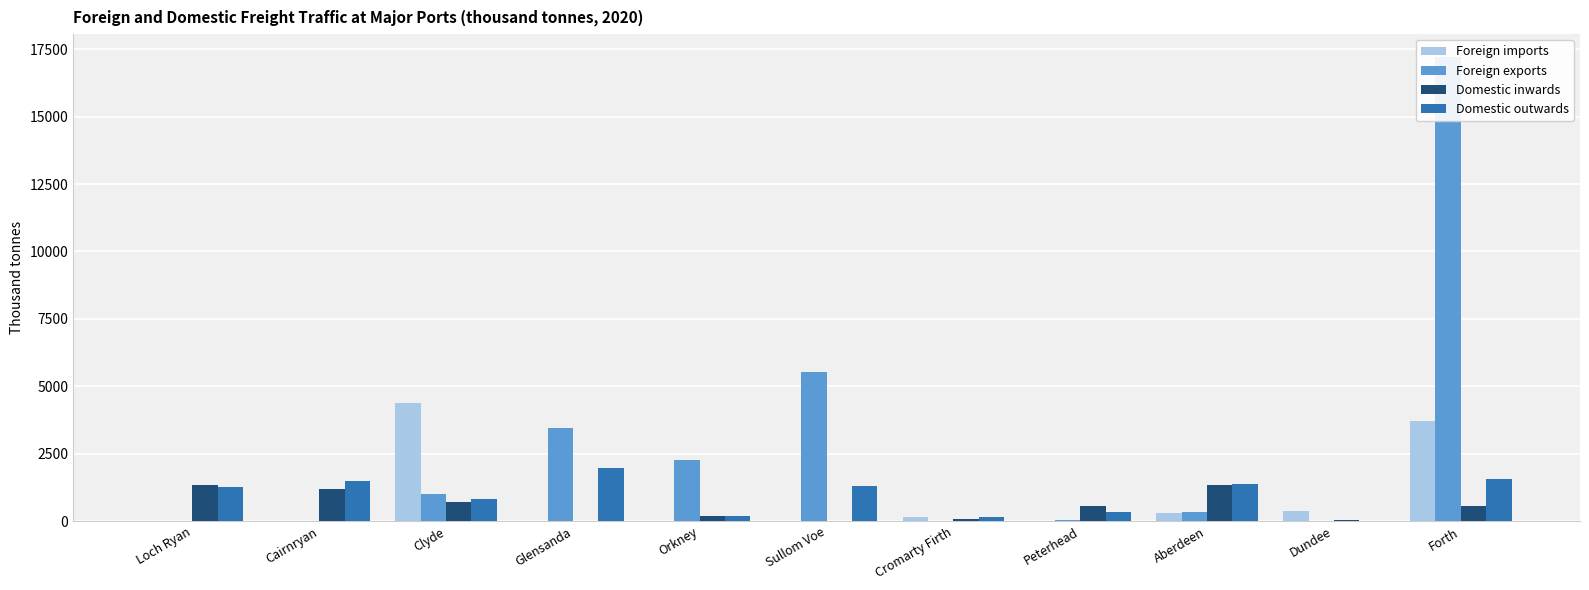

Which series has the largest range (max minus min)?

Foreign exports